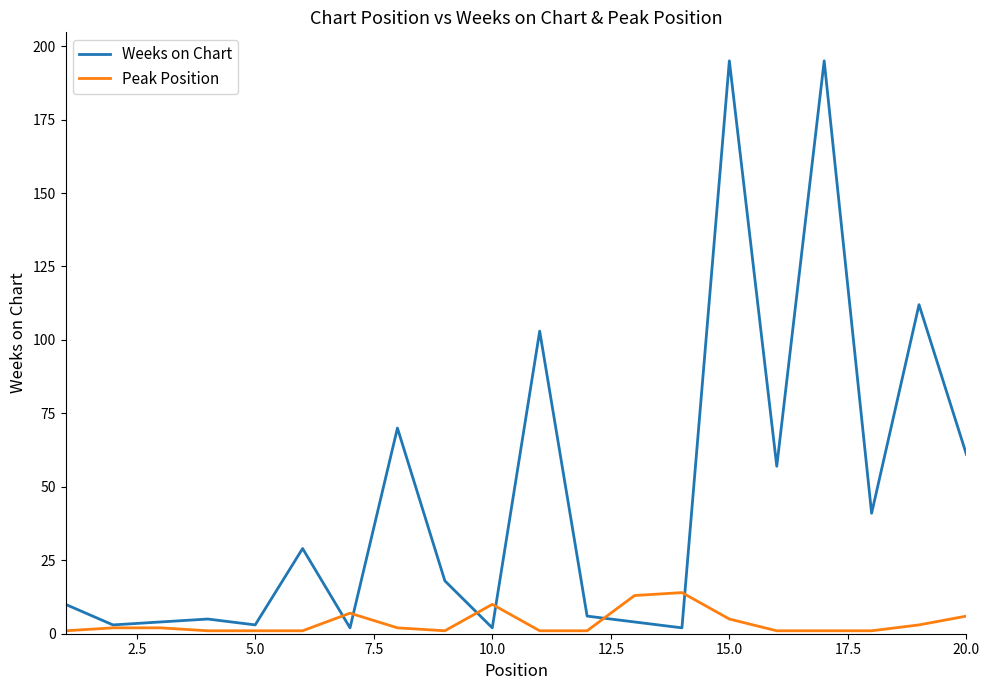

Which series has the largest total across all categories?

Weeks on Chart